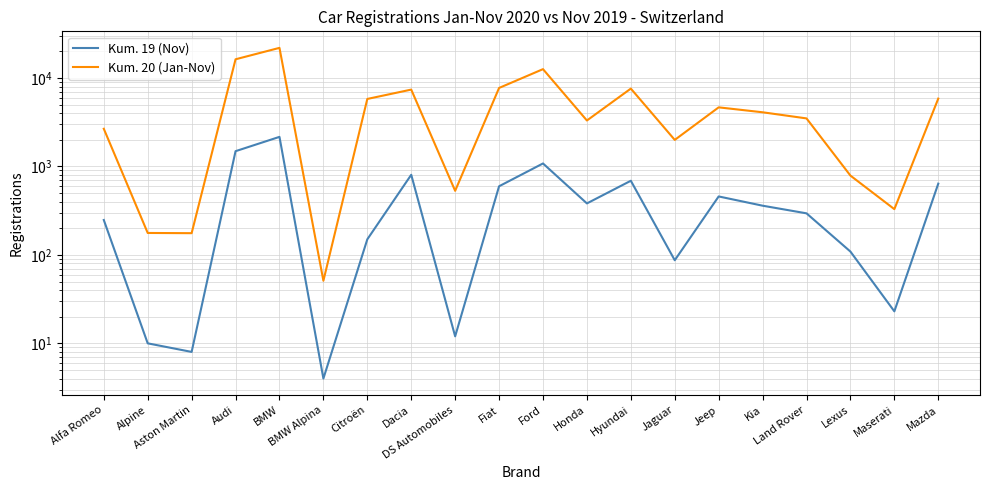

True or false: Kum. 20 (Jan-Nov) has more than 1 points higher than both neighbors.

True